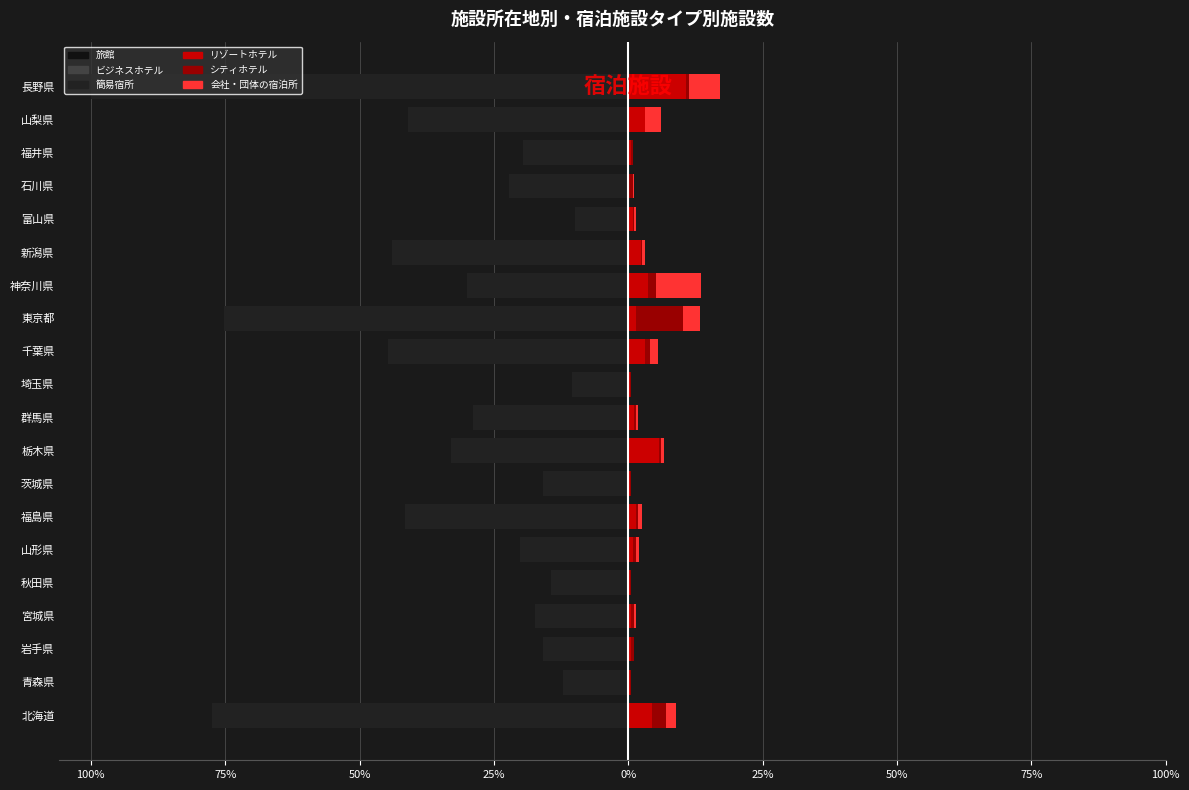

What value does the 簡易宿所 series have at 福島県?

-1440